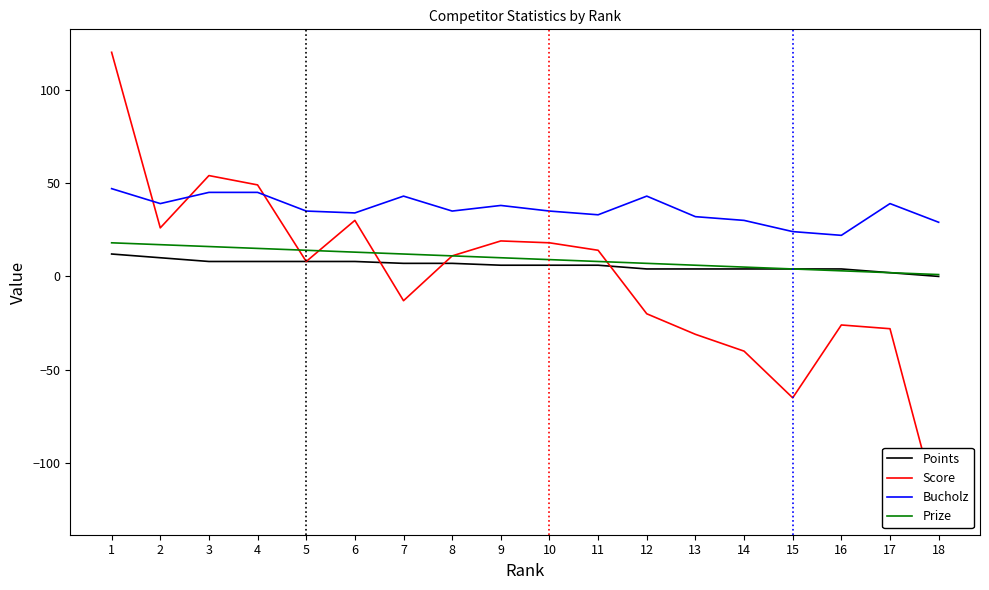

What is the difference between the Prize values at 10 and 1?

9